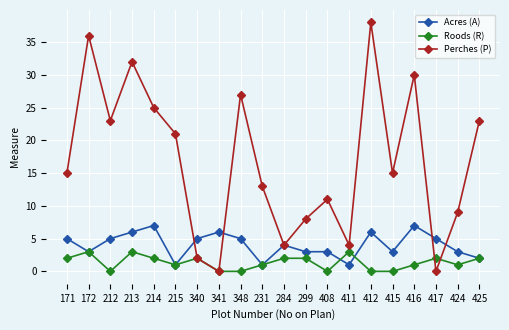

At how many categories does at least one series exceed 12?

12